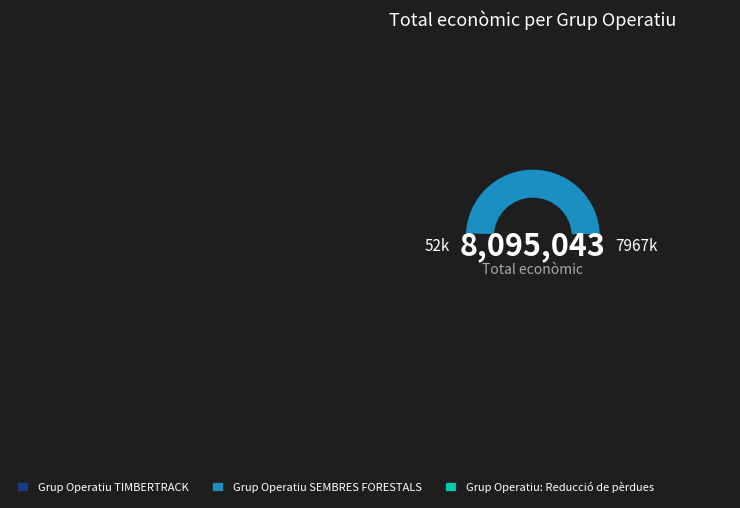

True or false: Grup Operatiu: Reducció de pèrdues accounts for 1% of the total.

True